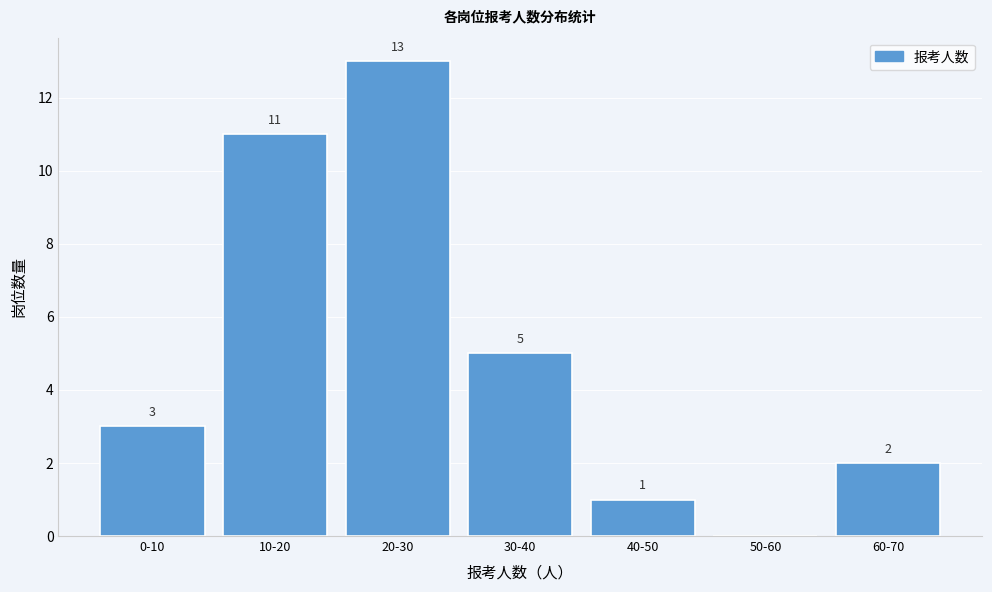

Reading right to left, transcribe all the data shown in this chart.

60-70=2	50-60=0	40-50=1	30-40=5	20-30=13	10-20=11	0-10=3